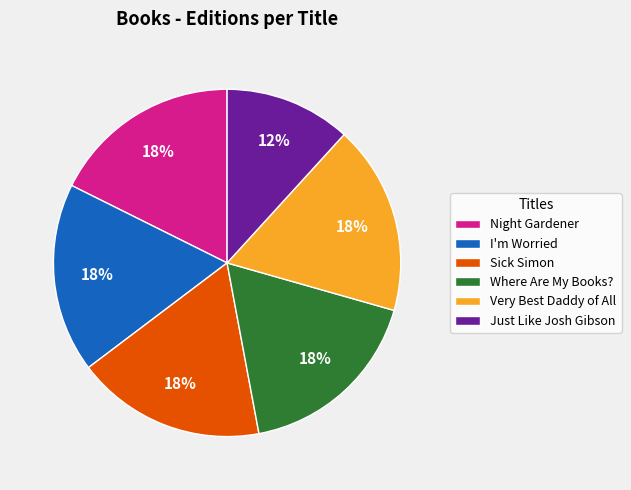

Which has a higher value, I'm Worried or Just Like Josh Gibson?

I'm Worried